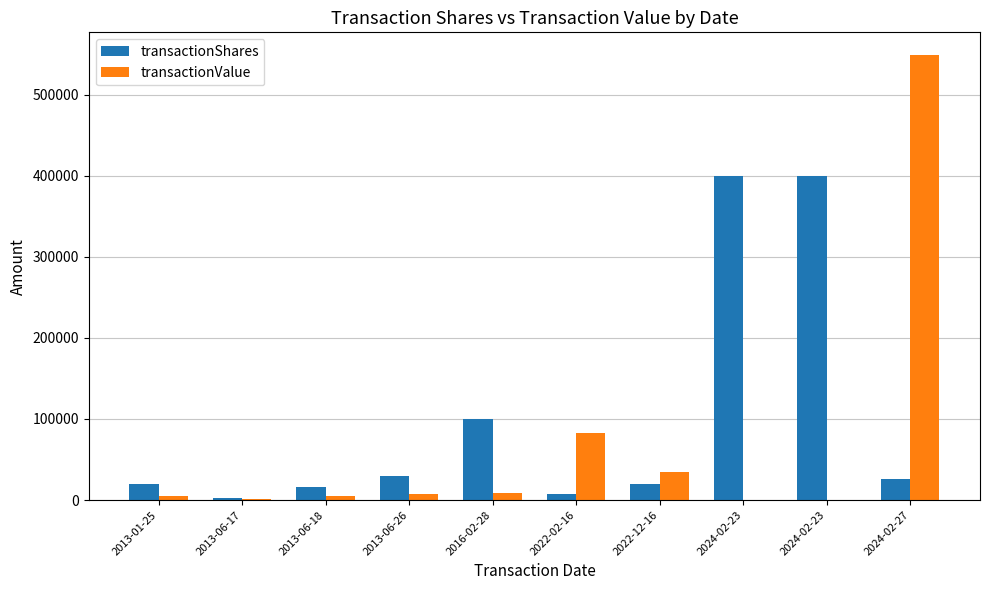

Is the value of transactionValue at 2024-02-23 greater than the value of transactionShares at 2013-01-25?

No